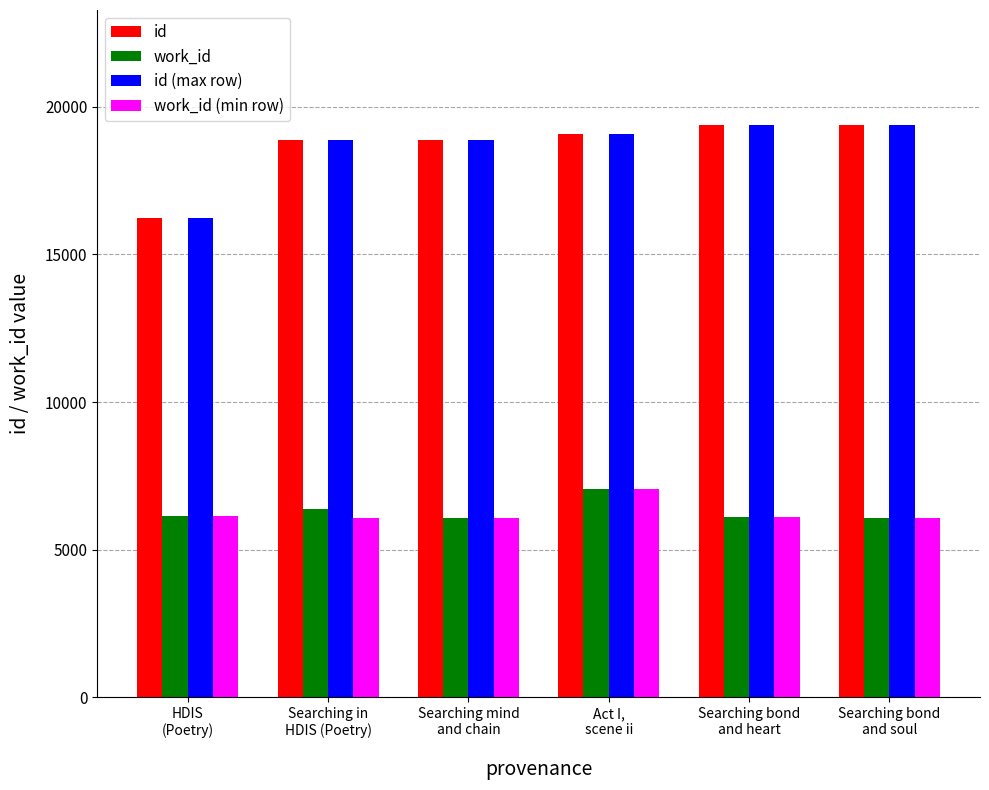

What is the average value of the work_id (min row) series?

6252